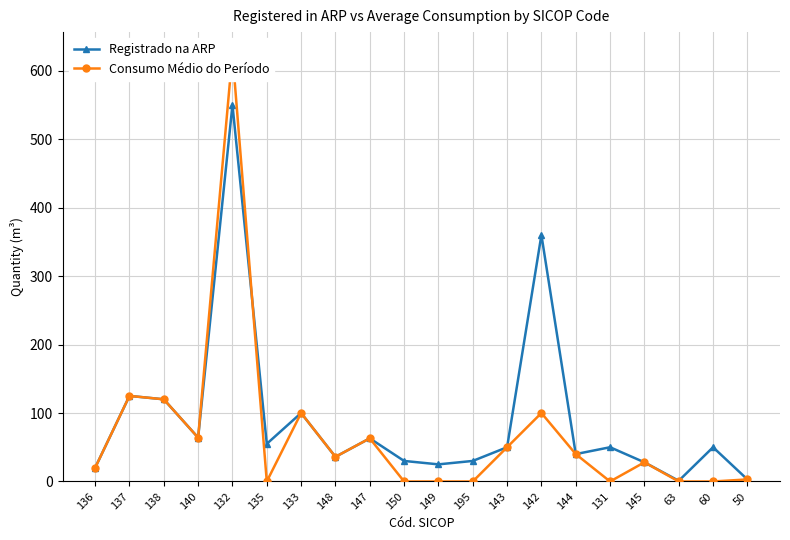

Is it true that Consumo Médio do Período equals 28 at 145?

True